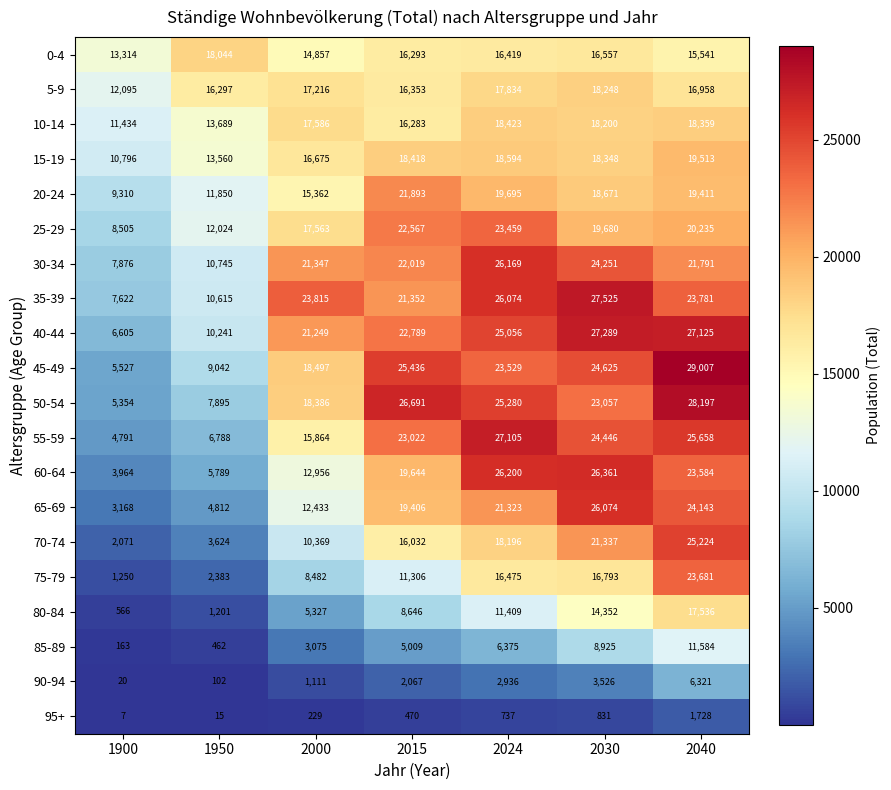

What is the total value across all series at 2030?

379096